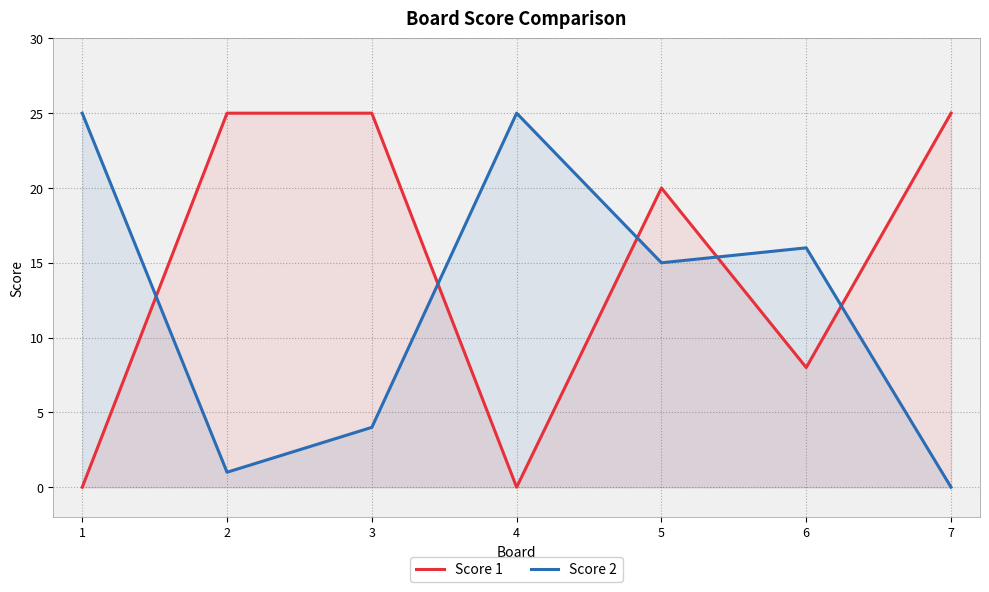

Reading right to left, what are all the values shown in this chart?

Score 1: 25	8	20	0	25	25	0
Score 2: 0	16	15	25	4	1	25